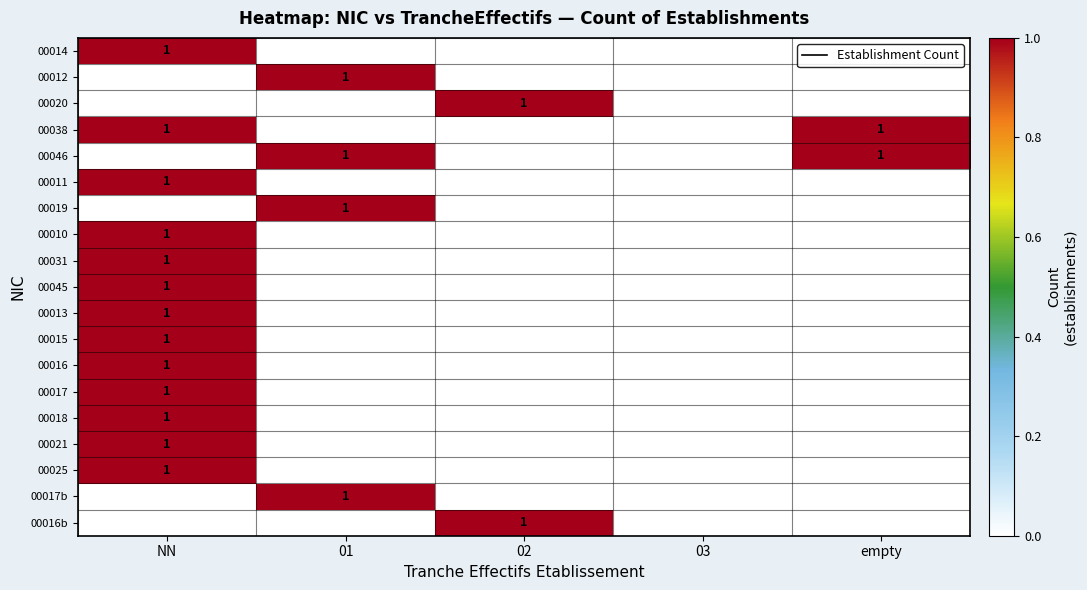

Which series has the largest total across all categories?

00038